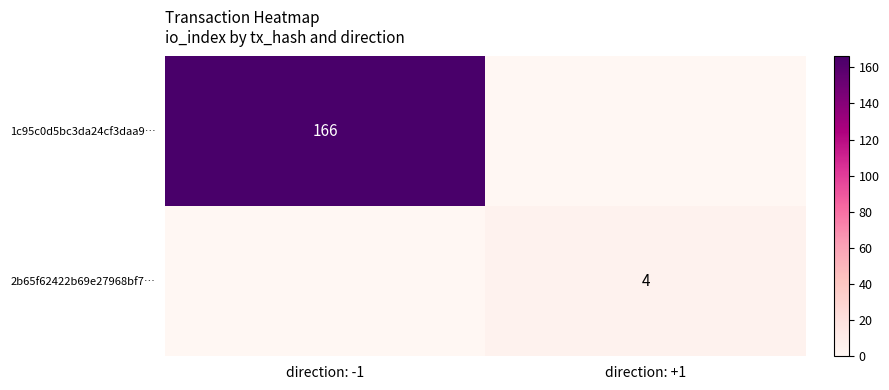

Is it true that 1c95c0d5bc3da24cf3daa9… equals 255 at direction: -1?

False